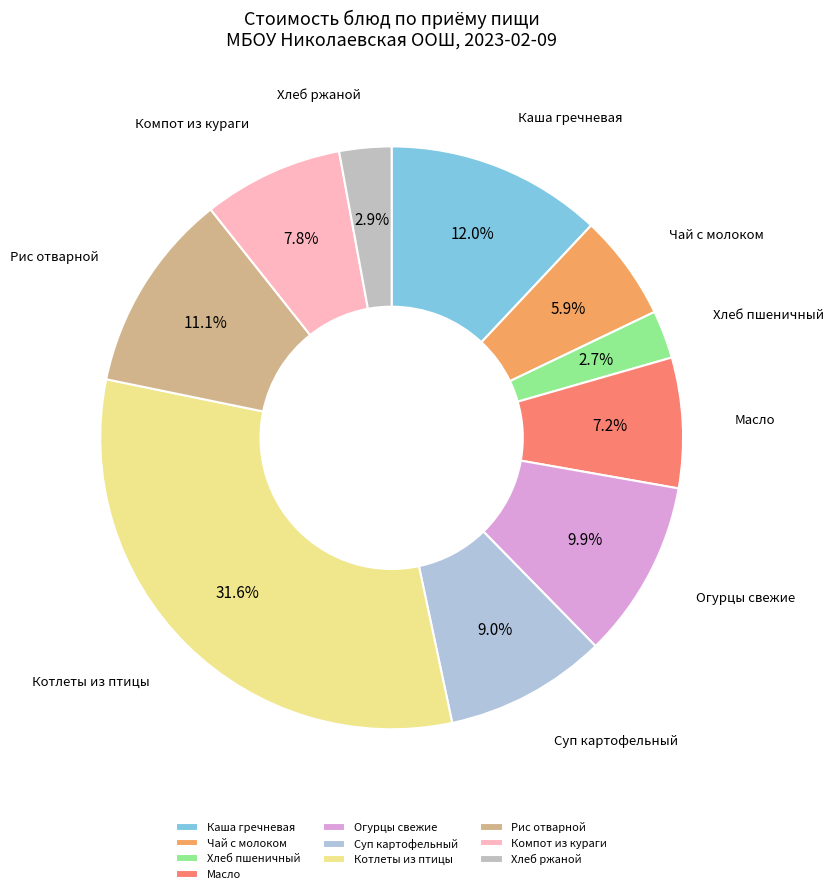

What percentage is the Хлеб пшеничный slice, to the nearest percent?

3%